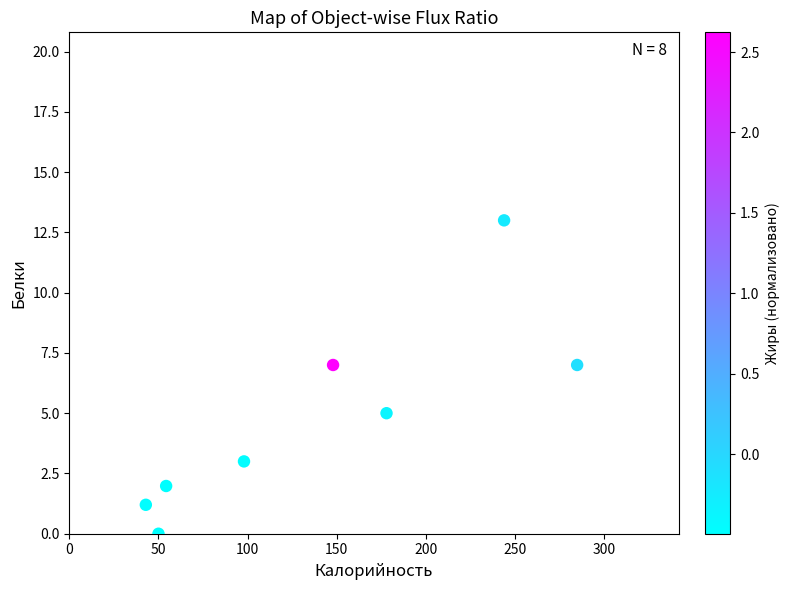

What is the average X value?

137.5